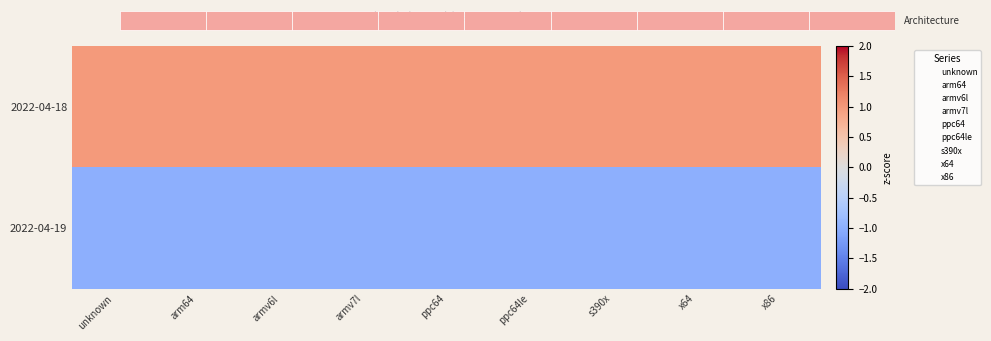

Which category has the lowest value across all series?

x64